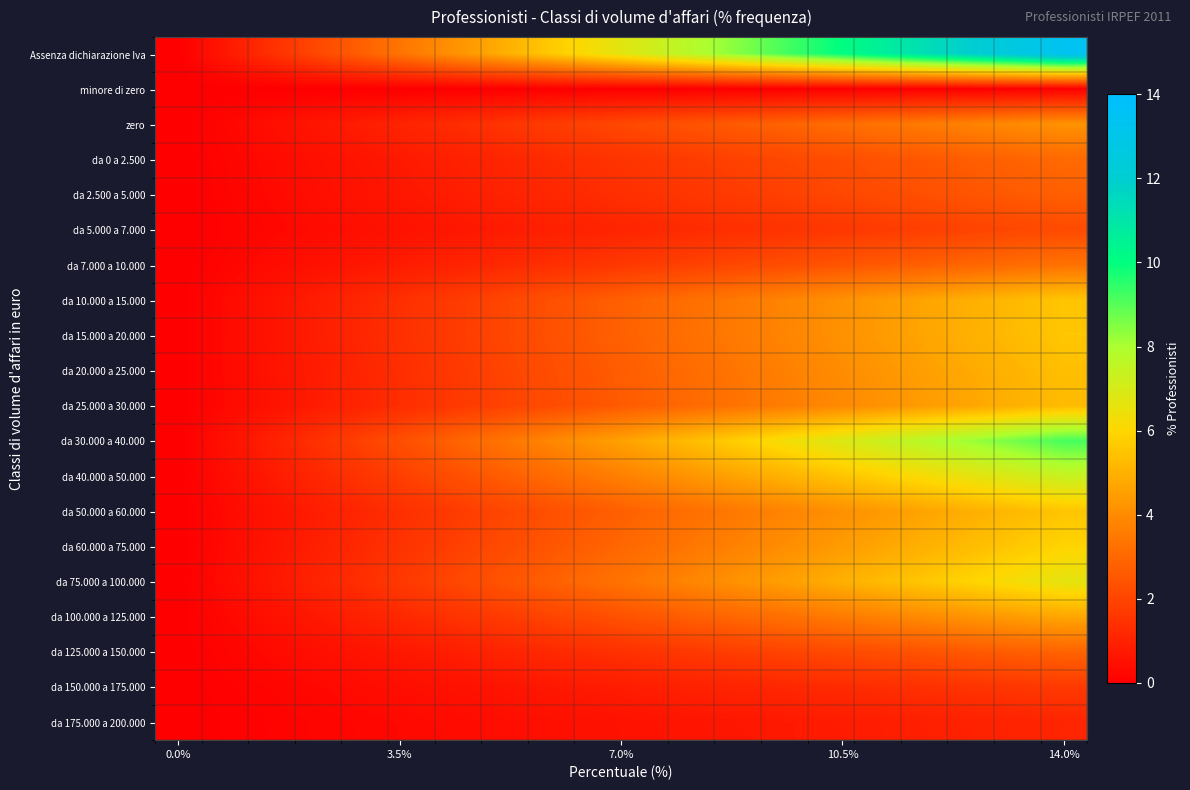

Reading left to right, transcribe all the data shown in this chart.

Assenza dichiarazione Iva: 0.0	0.7	1.4	2.1	2.8	3.5	4.2	4.9	5.6	6.3	7.1	7.8	8.5	9.2	9.9	10.6	11.3	12.0	12.7	13.4
minore di zero: 0.0	0.0	0.0	0.0	0.0	0.0	0.0	0.0	0.0	0.0	0.0	0.0	0.0	0.0	0.0	0.0	0.0	0.0	0.0	0.0
zero: 0.0	0.2	0.4	0.7	0.9	1.1	1.3	1.5	1.8	2.0	2.2	2.4	2.6	2.9	3.1	3.3	3.5	3.7	4.0	4.2
da 0 a 2.500: 0.0	0.2	0.3	0.5	0.6	0.8	1.0	1.1	1.3	1.4	1.6	1.8	1.9	2.1	2.2	2.4	2.6	2.7	2.9	3.0
da 2.500 a 5.000: 0.0	0.1	0.3	0.4	0.6	0.7	0.9	1.0	1.2	1.3	1.5	1.6	1.7	1.9	2.0	2.2	2.3	2.5	2.6	2.8
da 5.000 a 7.000: 0.0	0.1	0.2	0.3	0.5	0.6	0.7	0.8	0.9	1.0	1.1	1.3	1.4	1.5	1.6	1.7	1.8	2.0	2.1	2.2
da 7.000 a 10.000: 0.0	0.2	0.3	0.5	0.7	0.9	1.0	1.2	1.4	1.6	1.7	1.9	2.1	2.2	2.4	2.6	2.8	2.9	3.1	3.3
da 10.000 a 15.000: 0.0	0.3	0.6	0.9	1.2	1.5	1.7	2.0	2.3	2.6	2.9	3.2	3.5	3.8	4.1	4.4	4.7	5.0	5.2	5.5
da 15.000 a 20.000: 0.0	0.3	0.6	0.9	1.2	1.5	1.8	2.1	2.3	2.6	2.9	3.2	3.5	3.8	4.1	4.4	4.7	5.0	5.3	5.6
da 20.000 a 25.000: 0.0	0.3	0.6	0.8	1.1	1.4	1.7	2.0	2.3	2.5	2.8	3.1	3.4	3.7	4.0	4.2	4.5	4.8	5.1	5.4
da 25.000 a 30.000: 0.0	0.3	0.6	0.8	1.1	1.4	1.7	1.9	2.2	2.5	2.8	3.0	3.3	3.6	3.9	4.2	4.4	4.7	5.0	5.3
da 30.000 a 40.000: 0.0	0.5	1.0	1.4	1.9	2.4	2.9	3.4	3.9	4.3	4.8	5.3	5.8	6.3	6.8	7.2	7.7	8.2	8.7	9.2
da 40.000 a 50.000: 0.0	0.4	0.8	1.2	1.6	1.9	2.3	2.7	3.1	3.5	3.9	4.3	4.7	5.0	5.4	5.8	6.2	6.6	7.0	7.4
da 50.000 a 60.000: 0.0	0.3	0.6	0.9	1.2	1.5	1.7	2.0	2.3	2.6	2.9	3.2	3.5	3.8	4.1	4.4	4.7	4.9	5.2	5.5
da 60.000 a 75.000: 0.0	0.3	0.6	0.9	1.2	1.6	1.9	2.2	2.5	2.8	3.1	3.4	3.7	4.1	4.4	4.7	5.0	5.3	5.6	5.9
da 75.000 a 100.000: 0.0	0.3	0.7	1.0	1.4	1.7	2.1	2.4	2.8	3.1	3.5	3.8	4.2	4.5	4.9	5.2	5.6	5.9	6.3	6.6
da 100.000 a 125.000: 0.0	0.2	0.5	0.7	1.0	1.2	1.5	1.7	2.0	2.2	2.5	2.7	3.0	3.2	3.5	3.7	4.0	4.2	4.5	4.7
da 125.000 a 150.000: 0.0	0.2	0.3	0.5	0.6	0.8	0.9	1.1	1.2	1.4	1.5	1.7	1.8	2.0	2.1	2.3	2.4	2.6	2.7	2.9
da 150.000 a 175.000: 0.0	0.1	0.2	0.3	0.4	0.4	0.5	0.6	0.7	0.8	0.9	1.0	1.1	1.2	1.2	1.3	1.4	1.5	1.6	1.7
da 175.000 a 200.000: 0.0	0.1	0.1	0.2	0.2	0.3	0.3	0.4	0.5	0.5	0.6	0.6	0.7	0.8	0.8	0.9	0.9	1.0	1.0	1.1